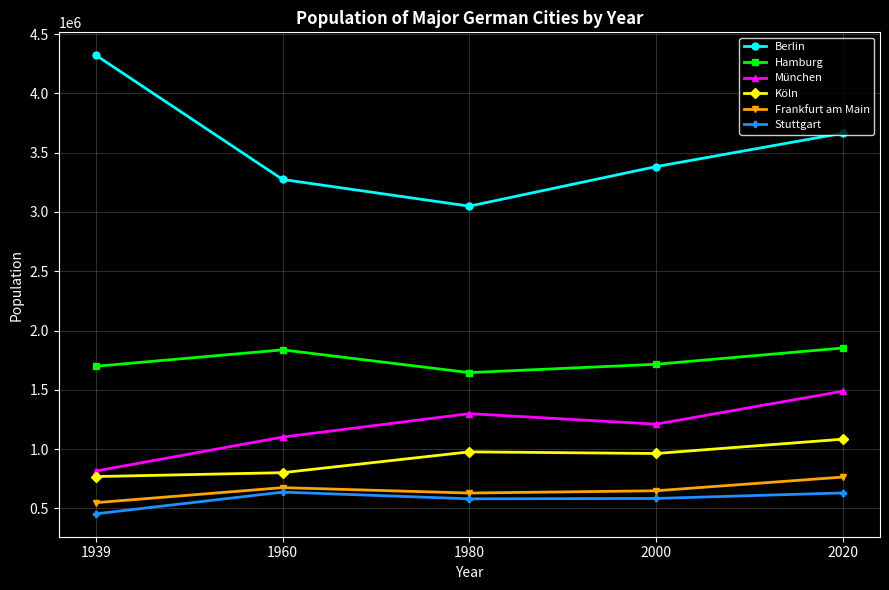

What is the difference between the Hamburg values at 1939 and 1980?

53293